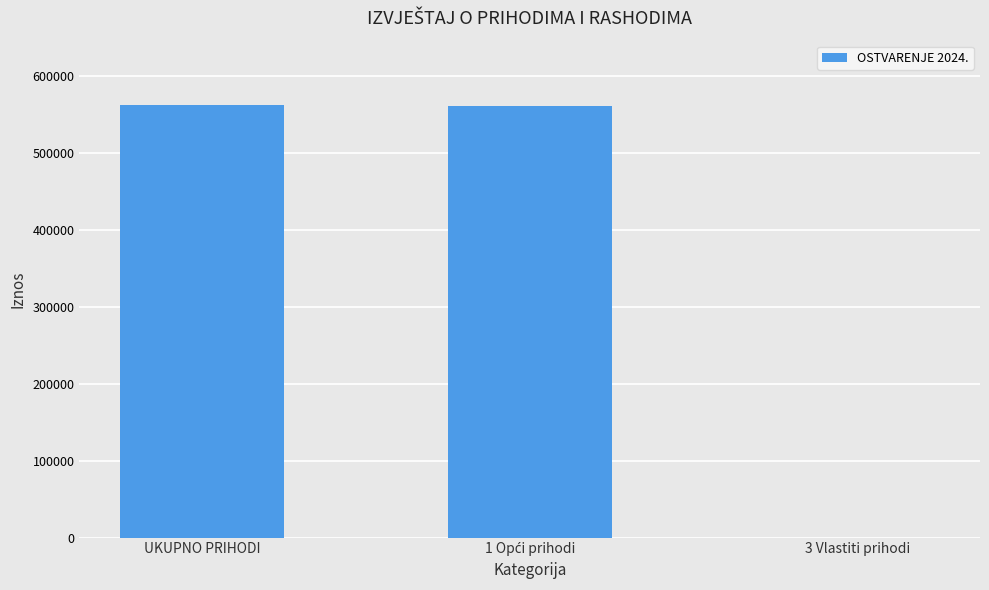

What is the maximum value shown in the chart?

561141.6